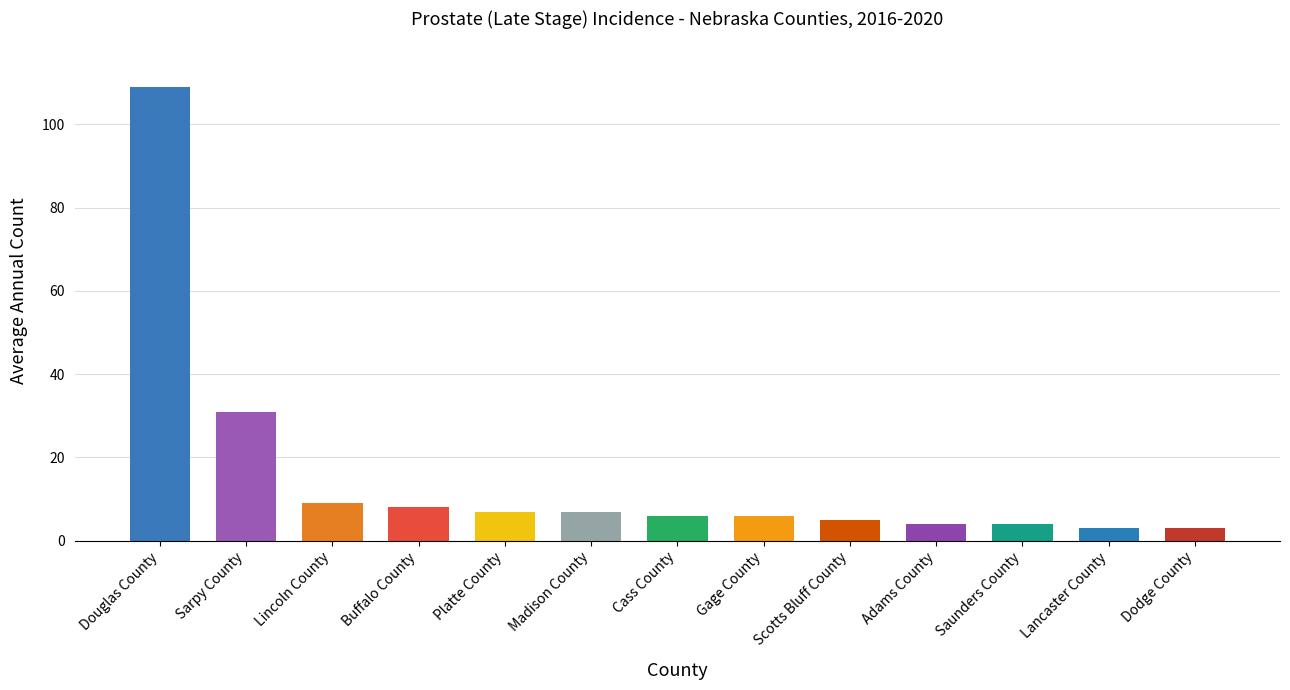

How many distinct data groups are displayed?

1